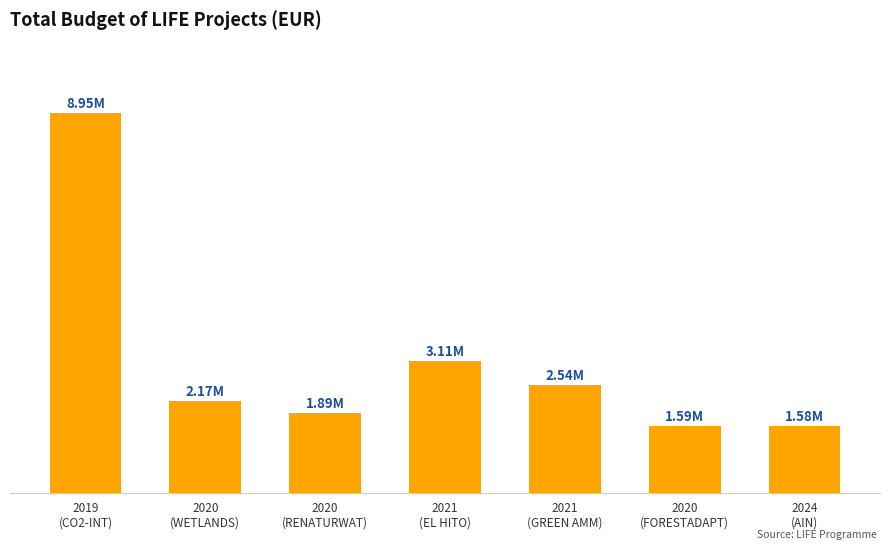

What is the label of the 5th bar from the left?

2021
(GREEN AMM)